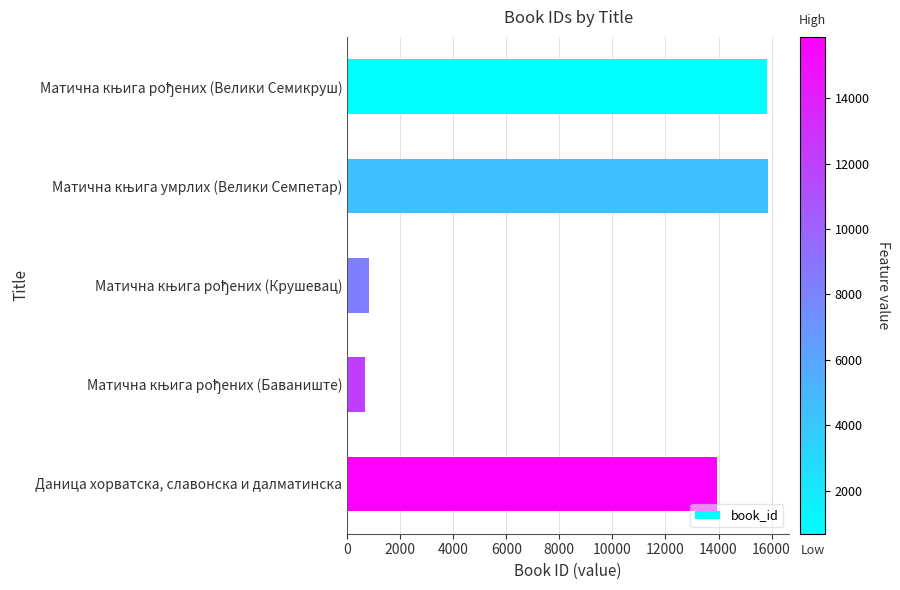

True or false: the data shows 3157 at Даница хорватска, славонска и далматинска.

False